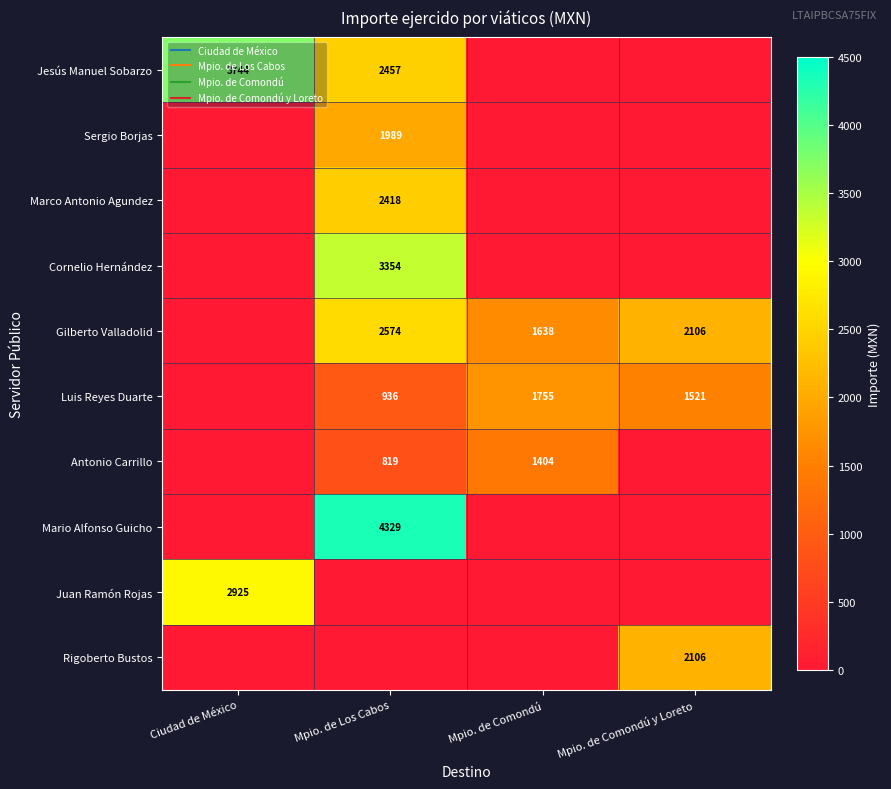

What is the highest value of the Gilberto Valladolid series?

2574